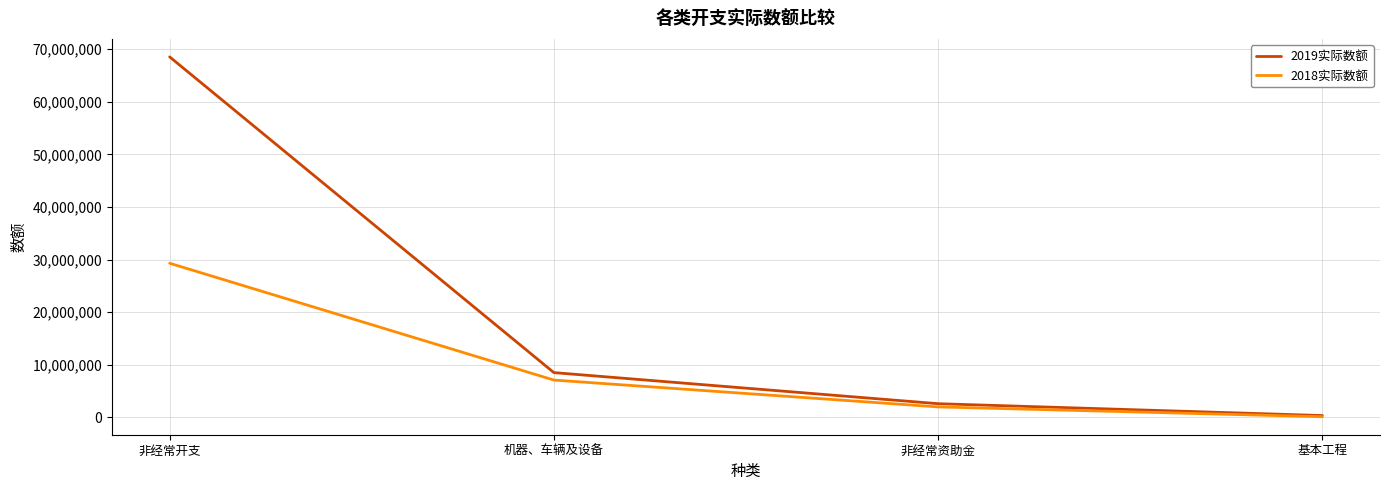

Which series has the largest total across all categories?

2019实际数额